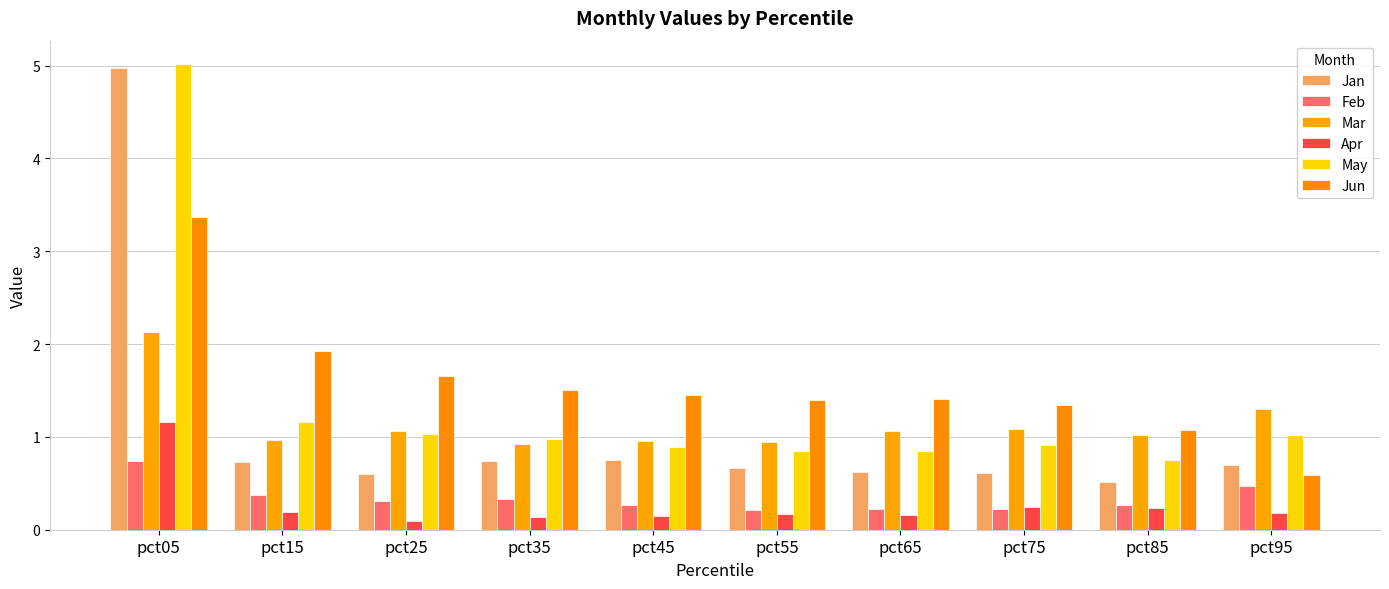

How many groups of bars are there?

10